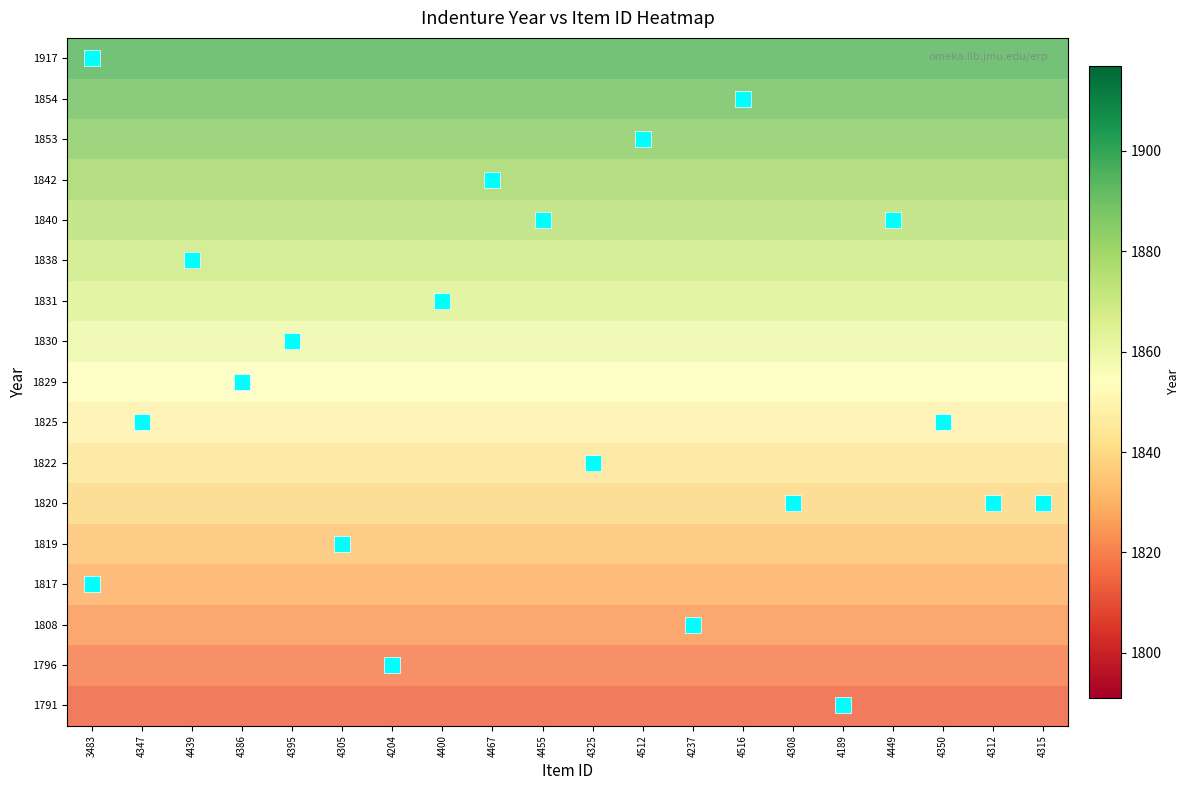

What is the greatest value displayed?

1.0